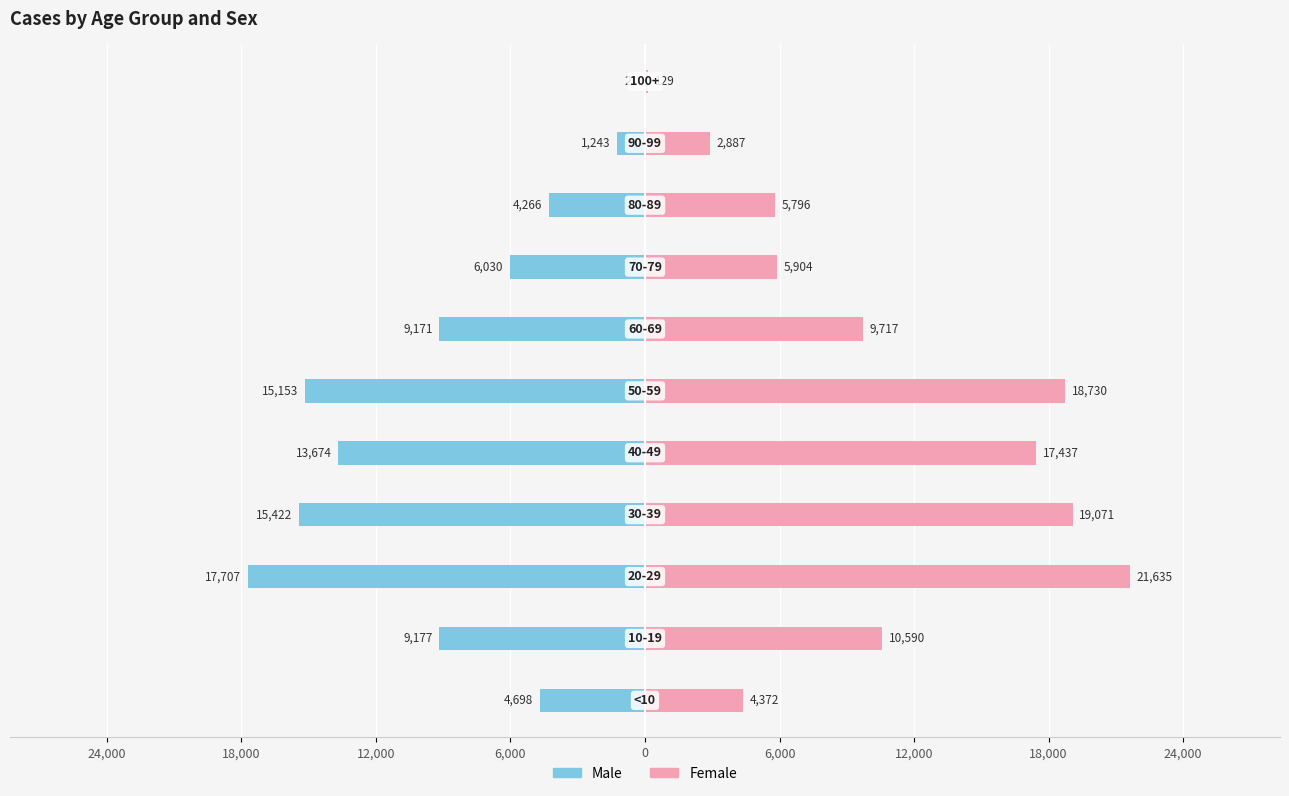

What is the difference between the highest and lowest values at 18,000?

19767